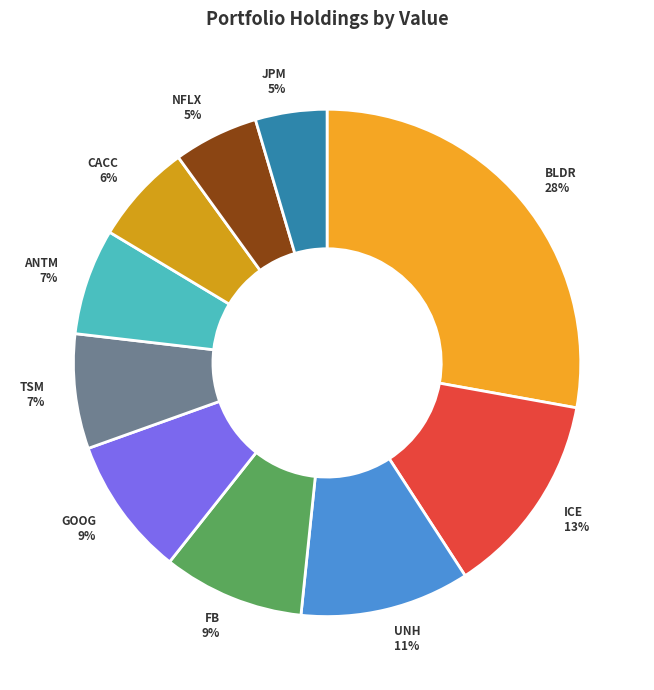

How many slices are in this pie chart?

10